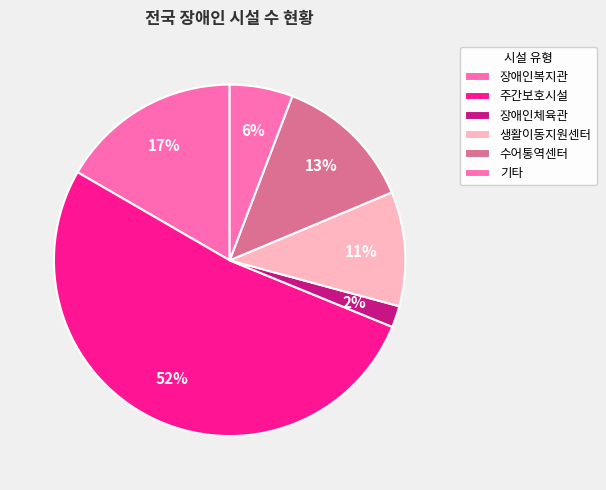

To the nearest percent, what percentage of the pie is 장애인복지관?

17%